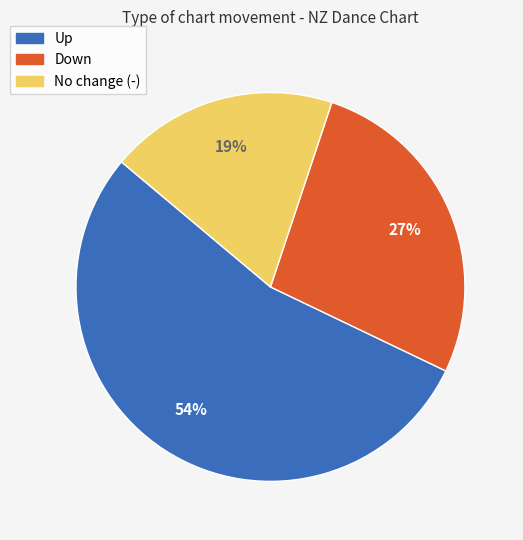

Count the number of slices in the pie.

3